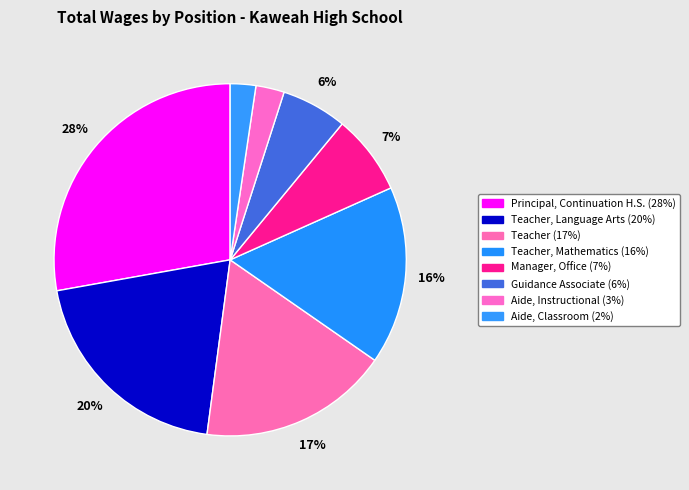

How many segments does this pie chart have?

8